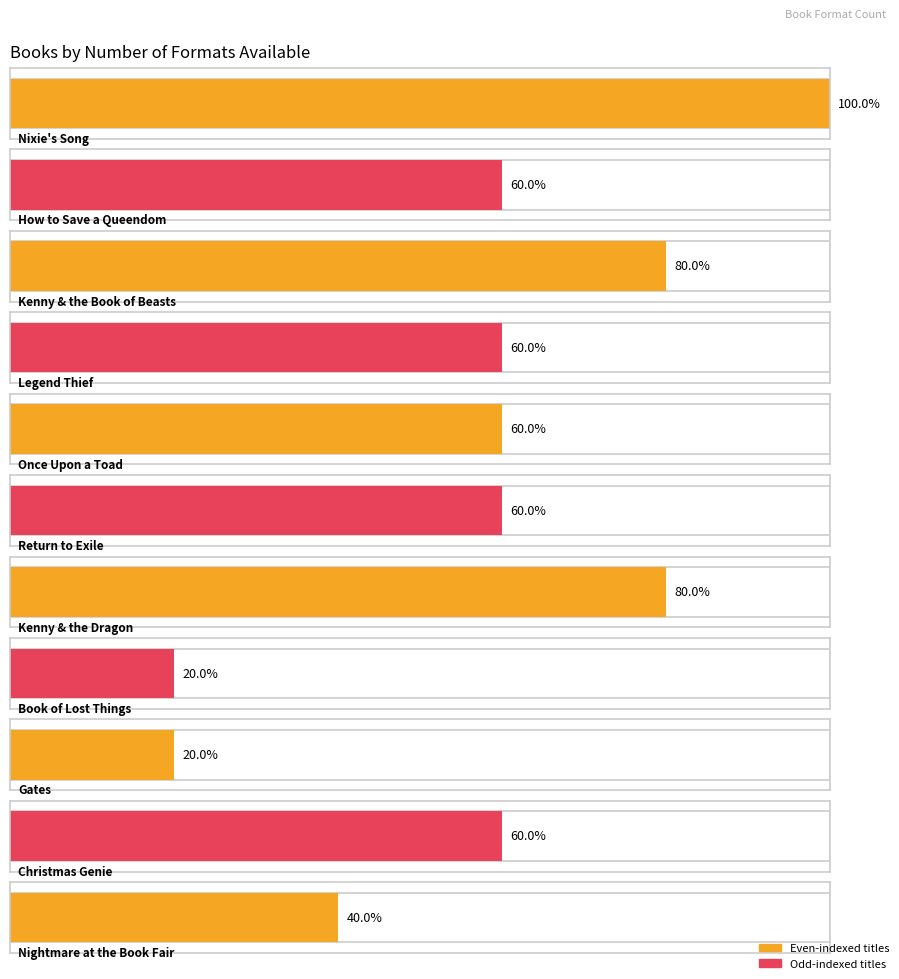

How many data points are above 3?

3